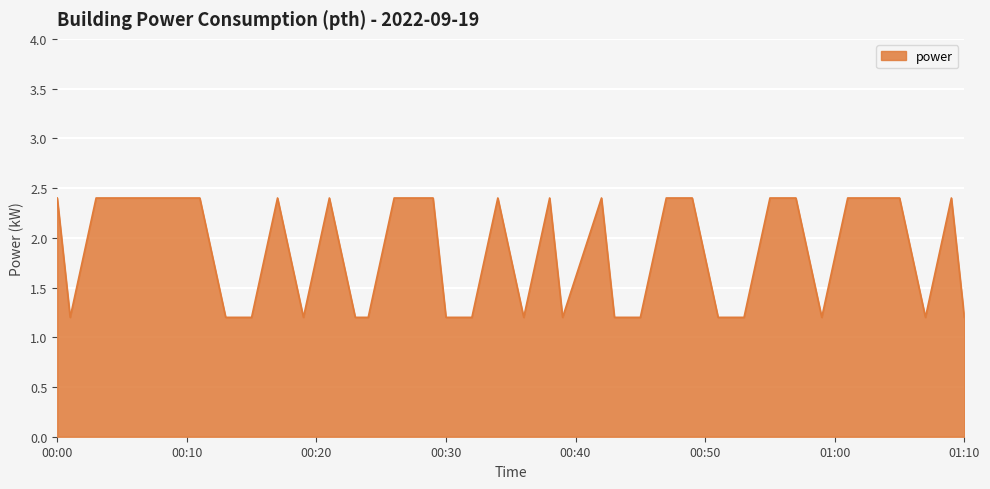

True or false: there are more than 2 points higher than both neighbors.

True